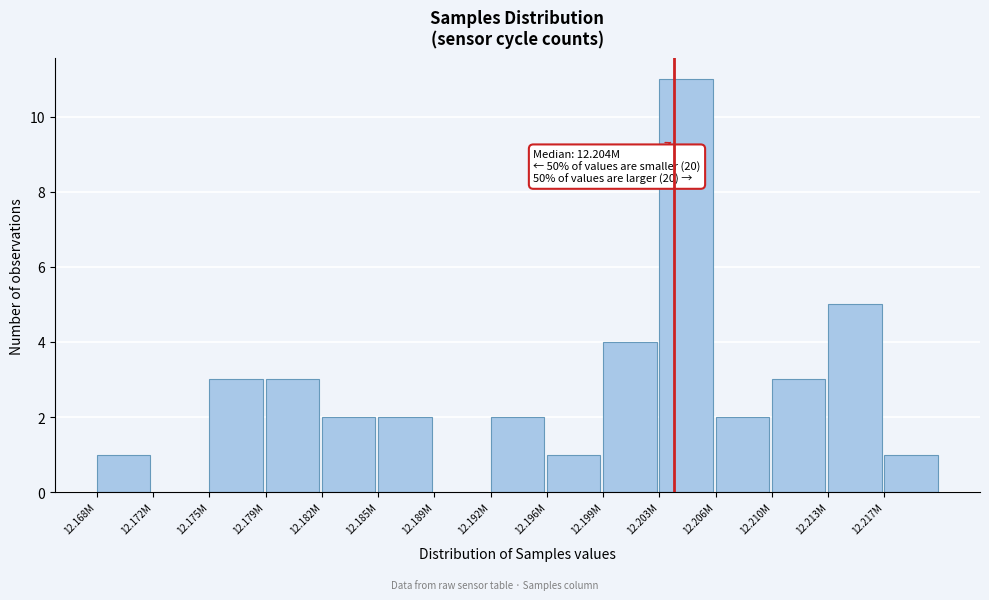

Reading right to left, what are all the values shown in this chart?

12.217M=1	12.213M=5	12.210M=3	12.206M=2	12.203M=11	12.199M=4	12.196M=1	12.192M=2	12.189M=0	12.185M=2	12.182M=2	12.179M=3	12.175M=3	12.172M=0	12.168M=1